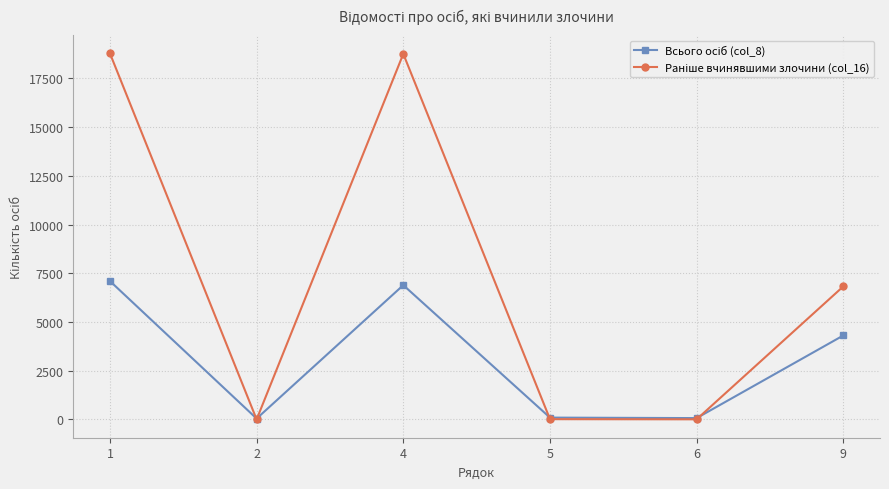

What is the greatest value displayed?

18779